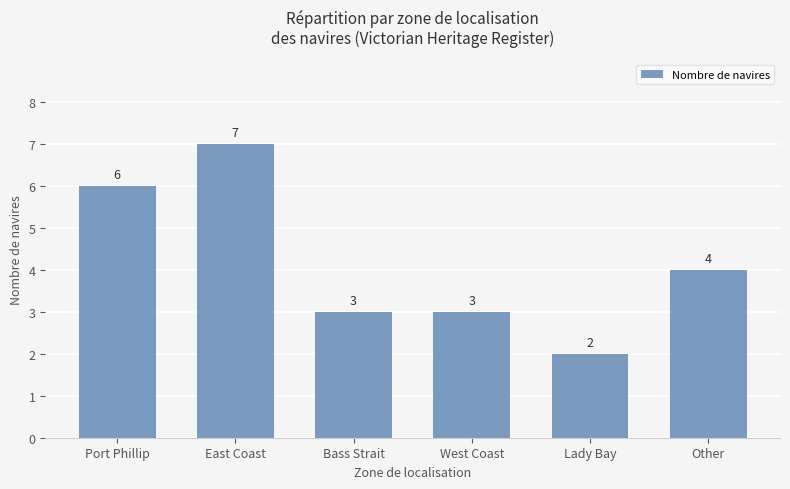

Approximately how many times larger is the value at Port Phillip compared to Bass Strait?

2.0